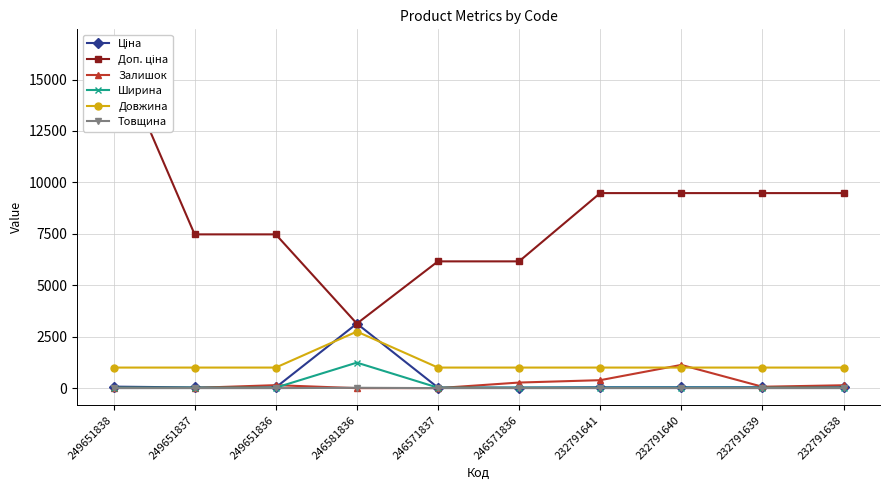

Reading right to left, what are all the values shown in this chart?

Ціна: 42.1	42.1	42.1	42.1	27.4	27.4	3136.8	33.2	33.2	73.8
Доп. ціна: 9480.0	9480.0	9480.0	9480.0	6162.0	6162.0	3137.0	7474.0	7474.0	16609.5
Залишок: 140.0	68.0	1129.0	387.0	272.0	1.0	0.0	145.0	13.0	19.0
Ширина: 23.0	23.0	23.0	23.0	23.0	23.0	1240.0	23.0	23.0	23.0
Довжина: 1000.0	1000.0	1000.0	1000.0	1000.0	1000.0	2750.0	1000.0	1000.0	1000.0
Товщина: 1.0	1.0	1.0	1.0	1.0	1.0	18.0	1.0	1.0	1.0